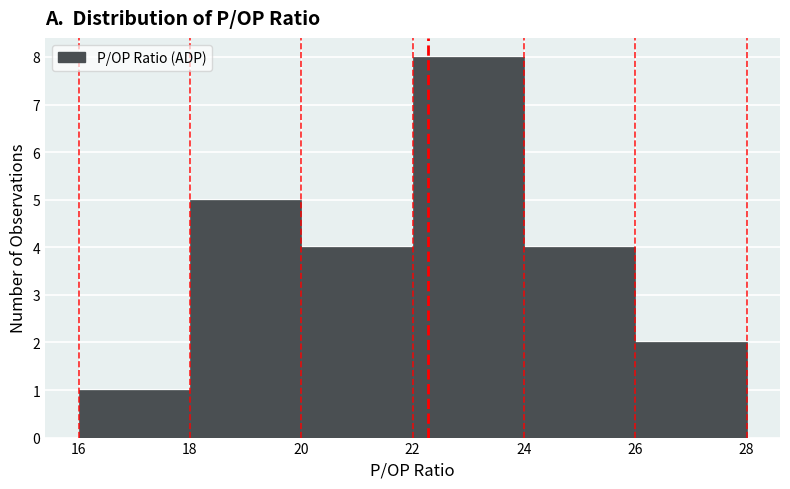

Reading left to right, transcribe this chart: for each bar, give the range it covers on the x-axis and its height. The values are not printed on the chart, so give them approximately, as read against the axis.

16 to 18: 1
18 to 20: 5
20 to 22: 4
22 to 24: 8
24 to 26: 4
26 to 28: 2